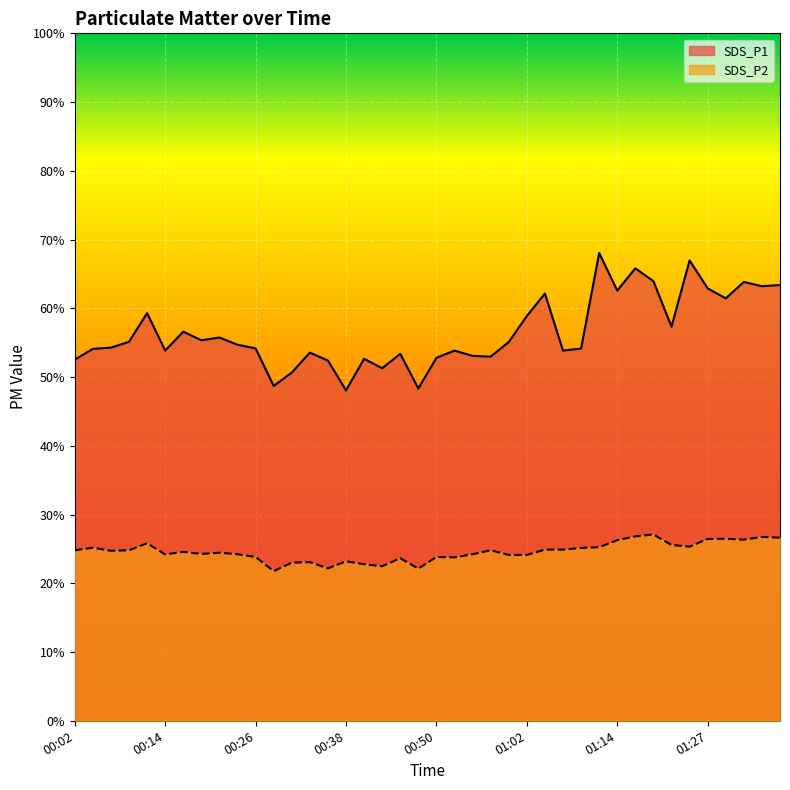

What is the difference between the maximum and second lowest values in the SDS_P1 series?

19.7